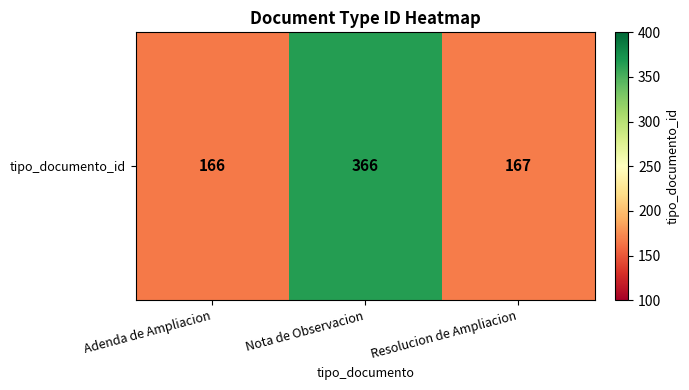

What is the average value?

233